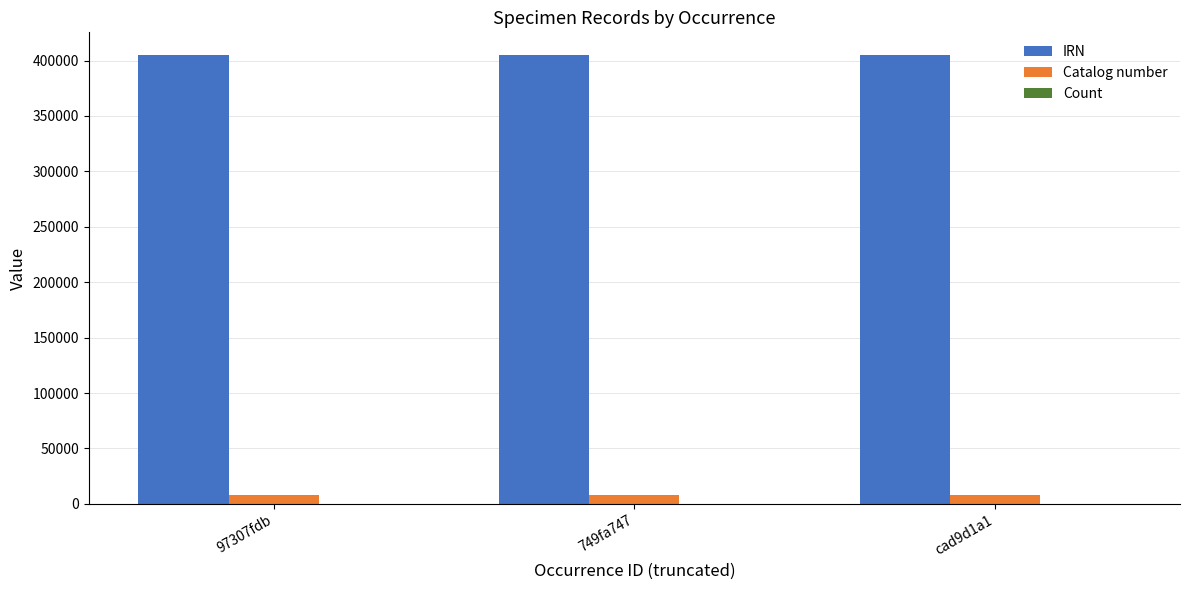

How many groups of bars are there?

3